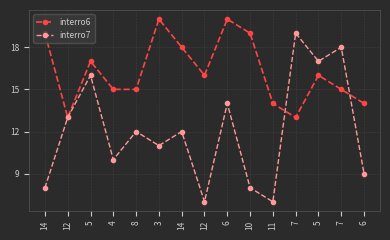

The value of interro7 at 4 is 3. True or false?

False